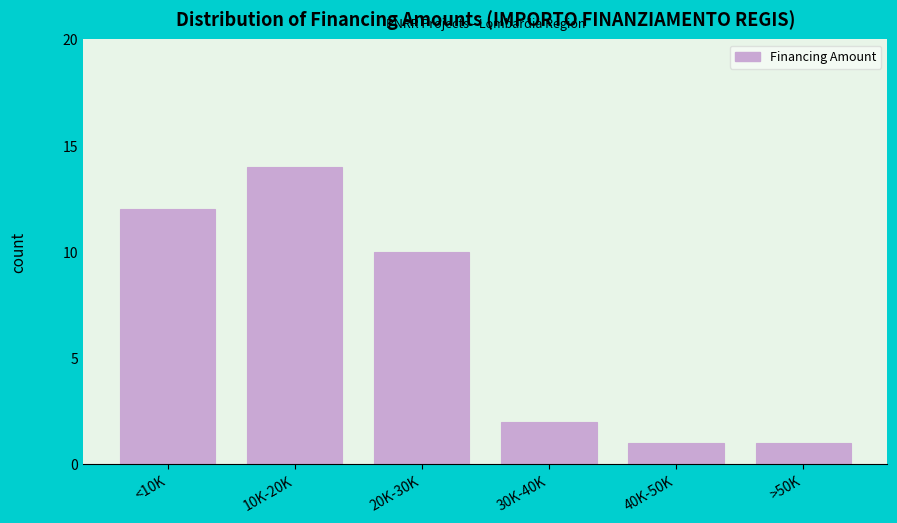

Reading left to right, list all the values displayed in this chart.

12	14	10	2	1	1